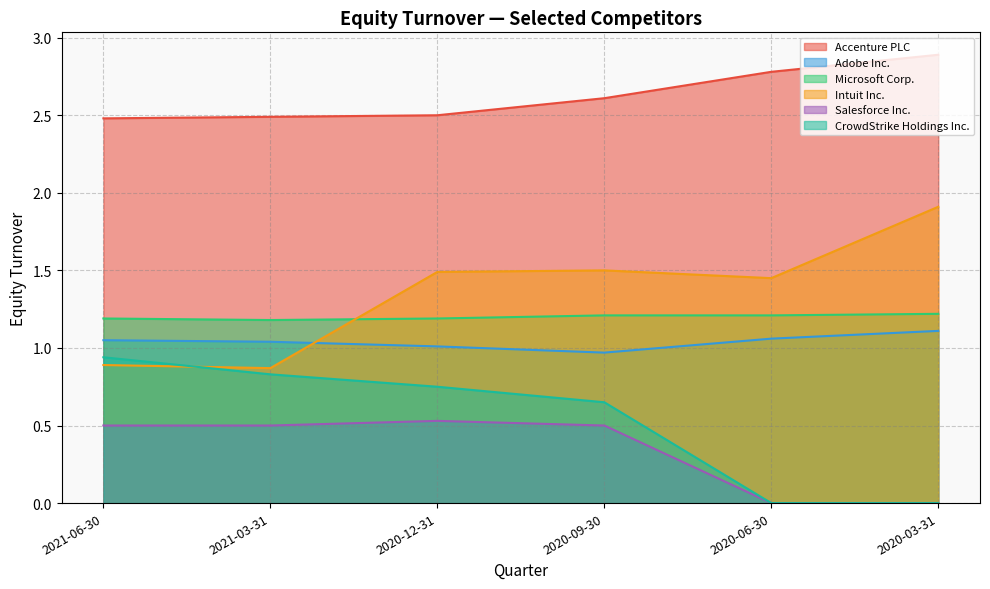

What is the label of the 2nd point from the left?

2021-03-31